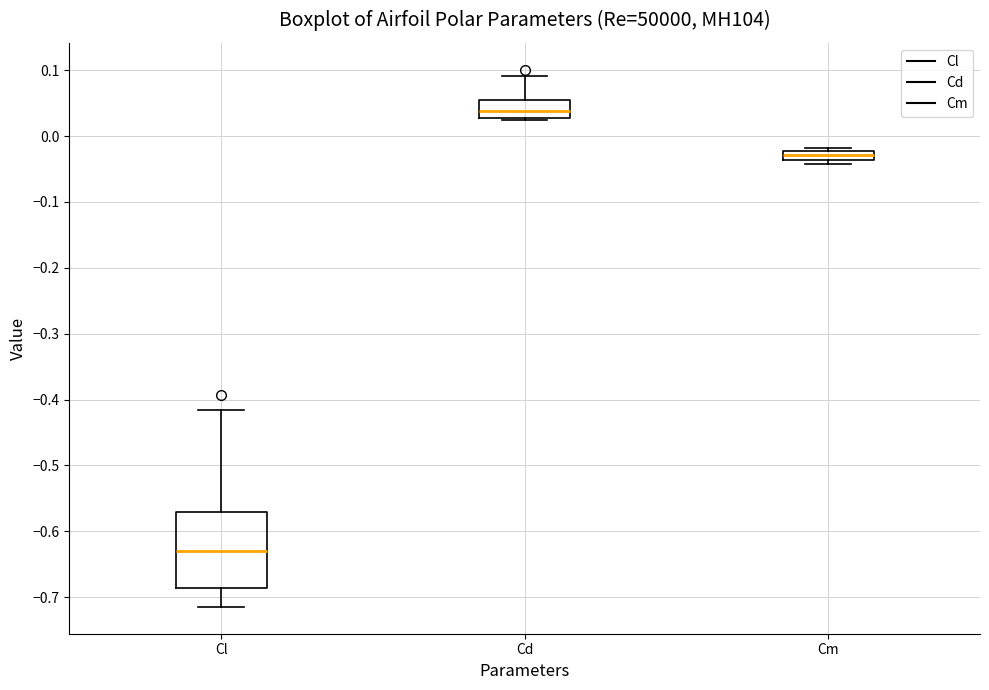

Comparing the boxes themselves (not the whiskers), which one is the tallest?

Cl